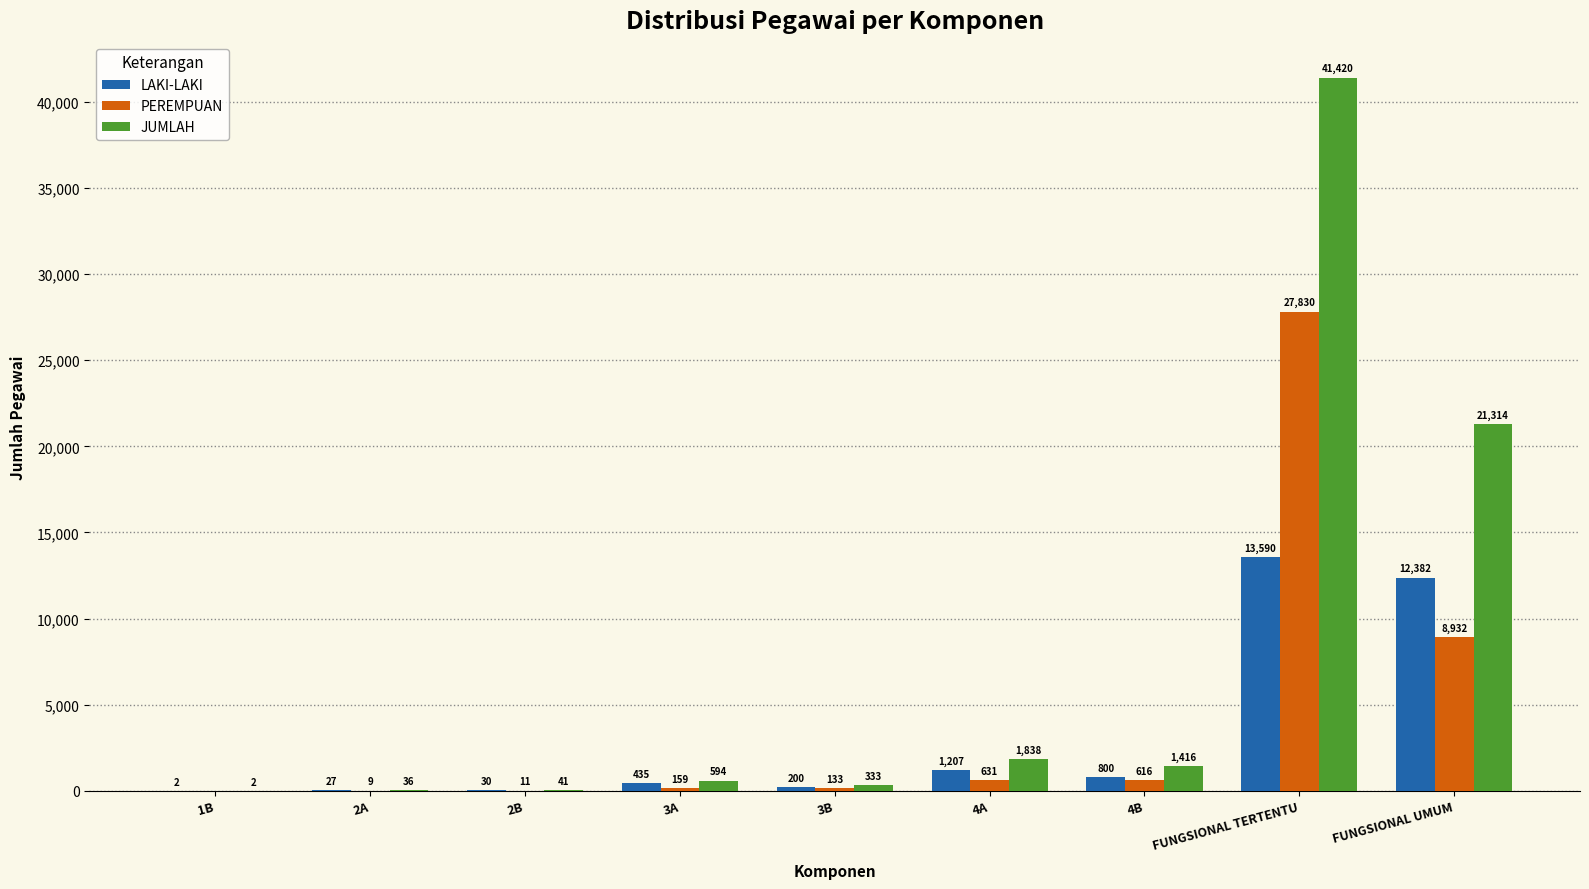

Reading right to left, extract all data points from this chart.

LAKI-LAKI: FUNGSIONAL UMUM=12382	FUNGSIONAL TERTENTU=13590	4B=800	4A=1207	3B=200	3A=435	2B=30	2A=27	1B=2
PEREMPUAN: FUNGSIONAL UMUM=8932	FUNGSIONAL TERTENTU=27830	4B=616	4A=631	3B=133	3A=159	2B=11	2A=9	1B=0
JUMLAH: FUNGSIONAL UMUM=21314	FUNGSIONAL TERTENTU=41420	4B=1416	4A=1838	3B=333	3A=594	2B=41	2A=36	1B=2